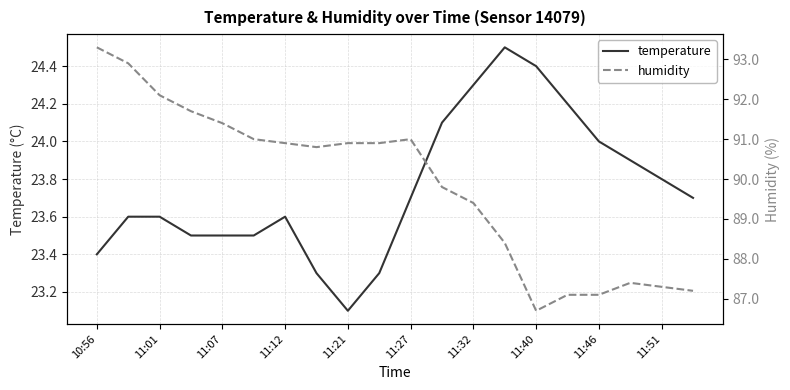

True or false: temperature has a value of 23.1 at 11:21.

True